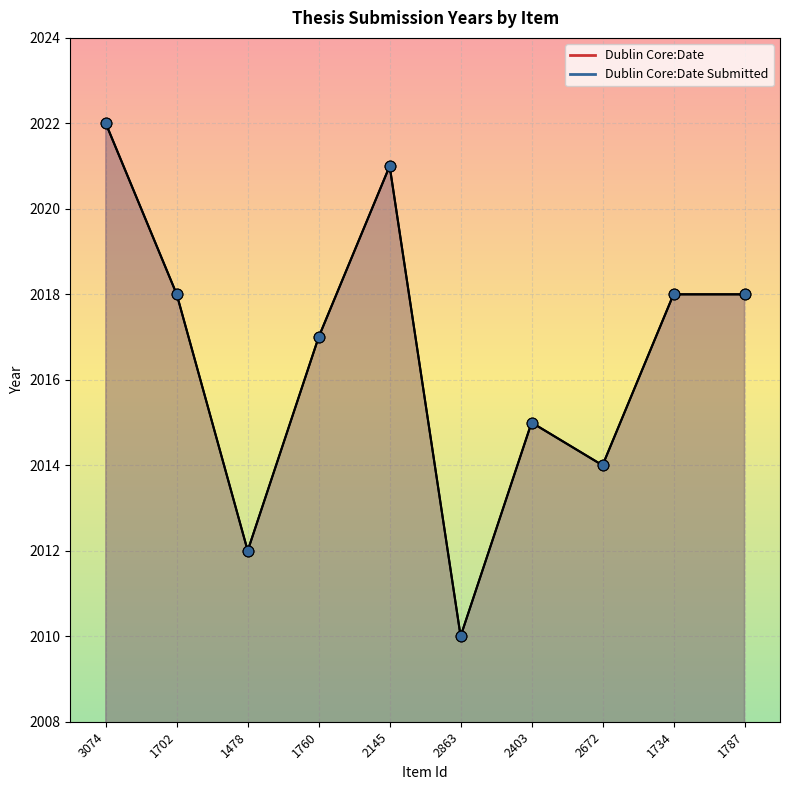

Which series has the largest Y range (max minus min)?

Dublin Core:Date